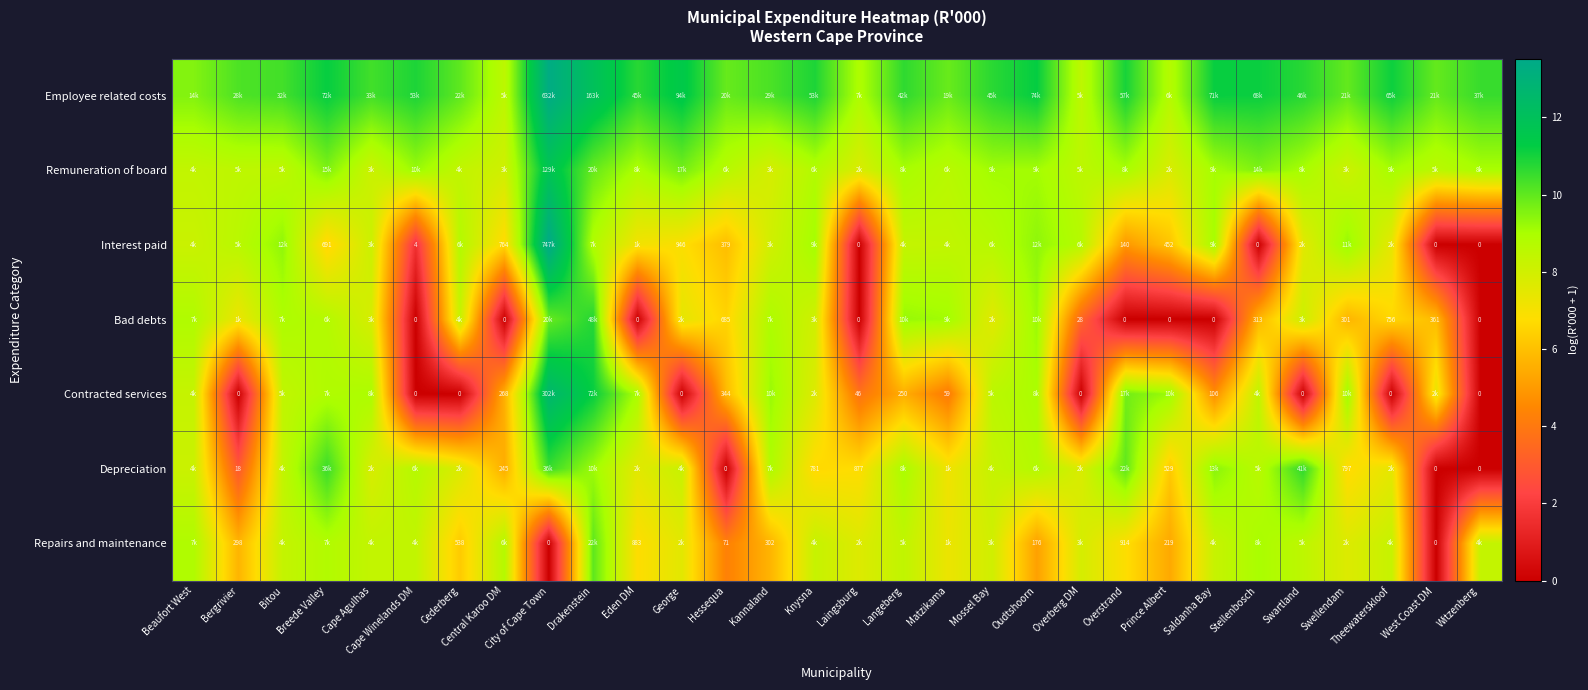

Which series has the largest total across all categories?

Employee related costs